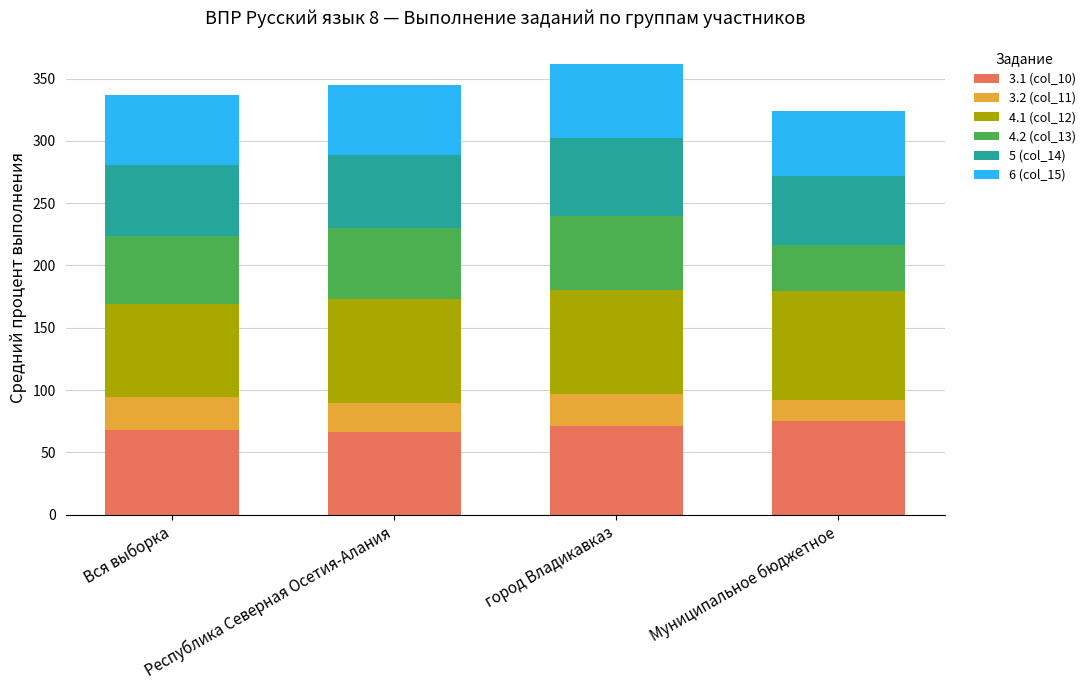

What is the highest value of the 3.1 (col_10) series?

75.0